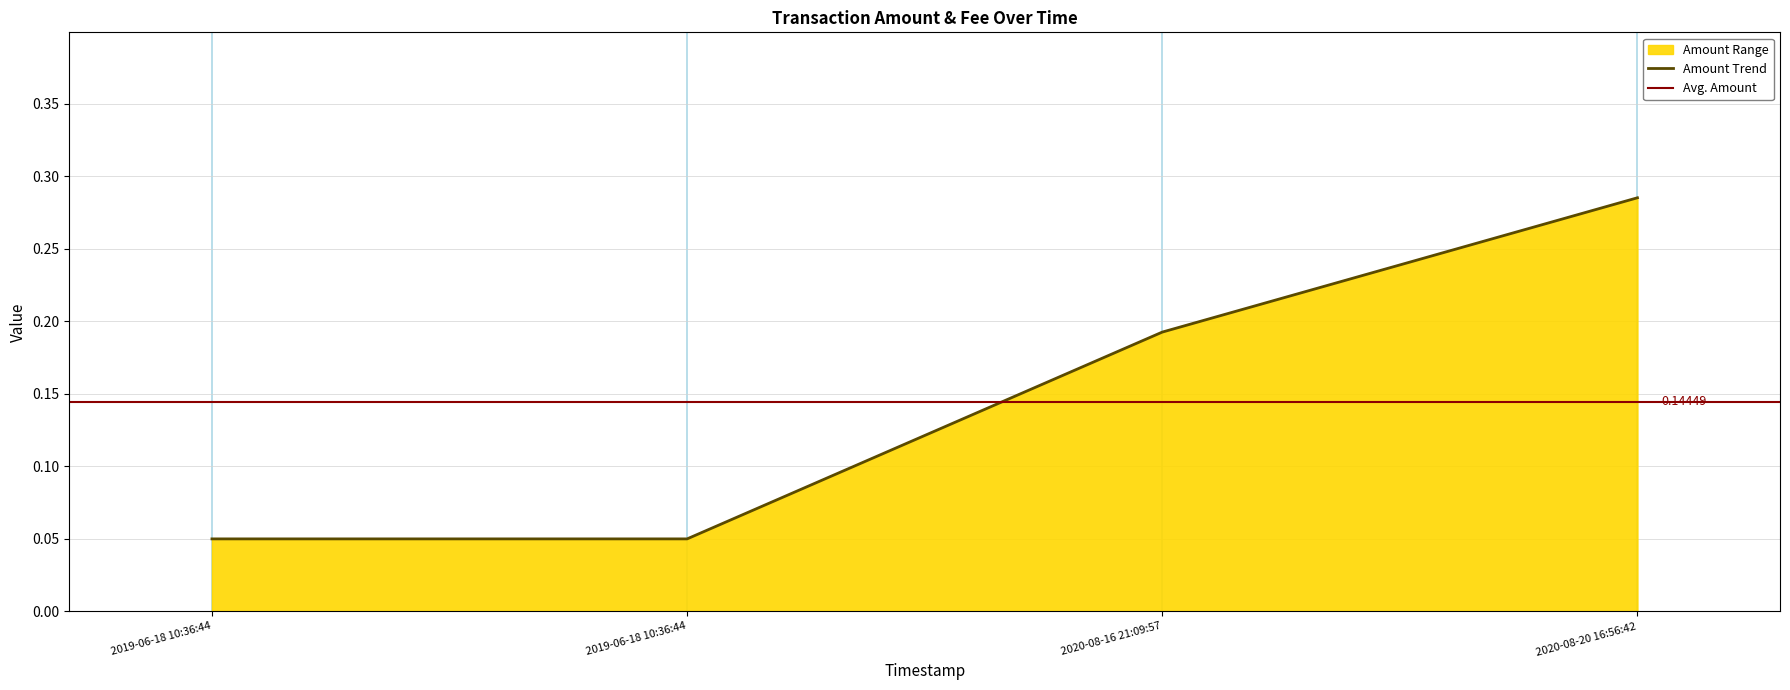

What is the difference between the maximum and minimum values?

0.2